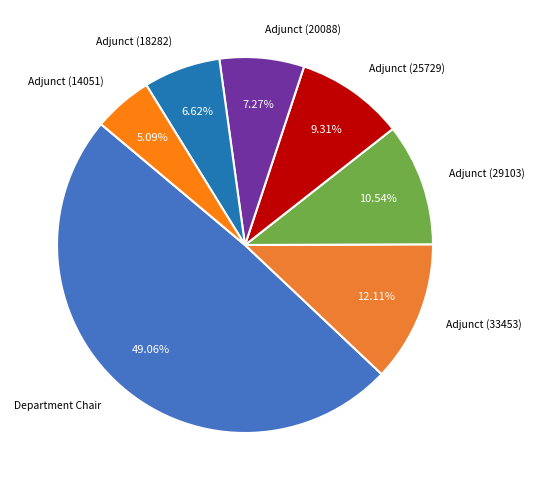

How many segments does this pie chart have?

7